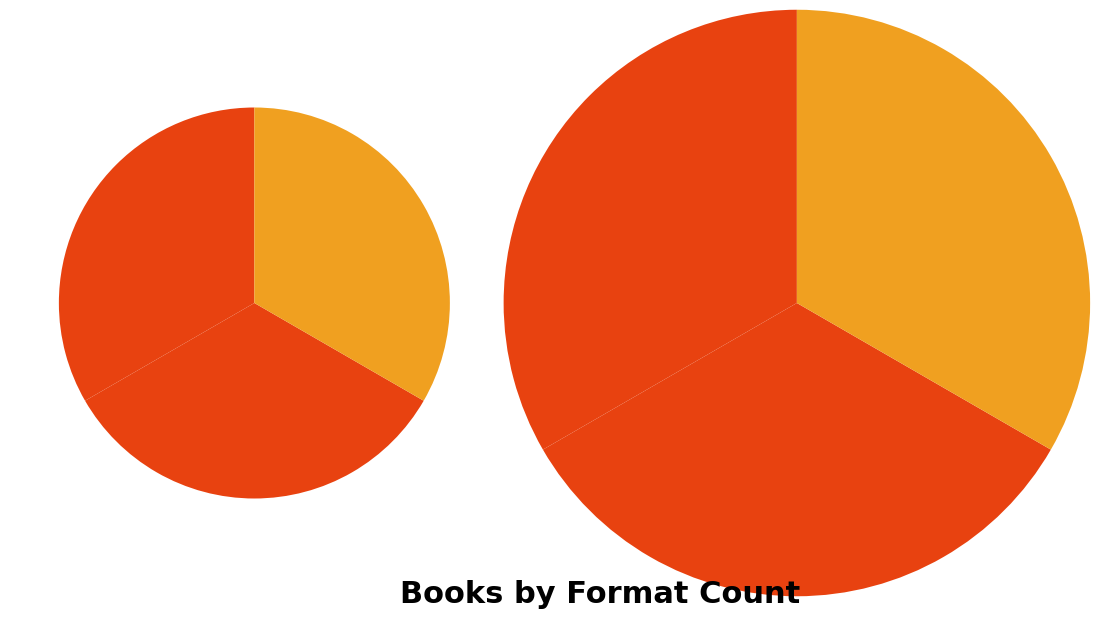

Is the sum of Skandar Collection (Boxed Set) and Grumbones greater than half?

No